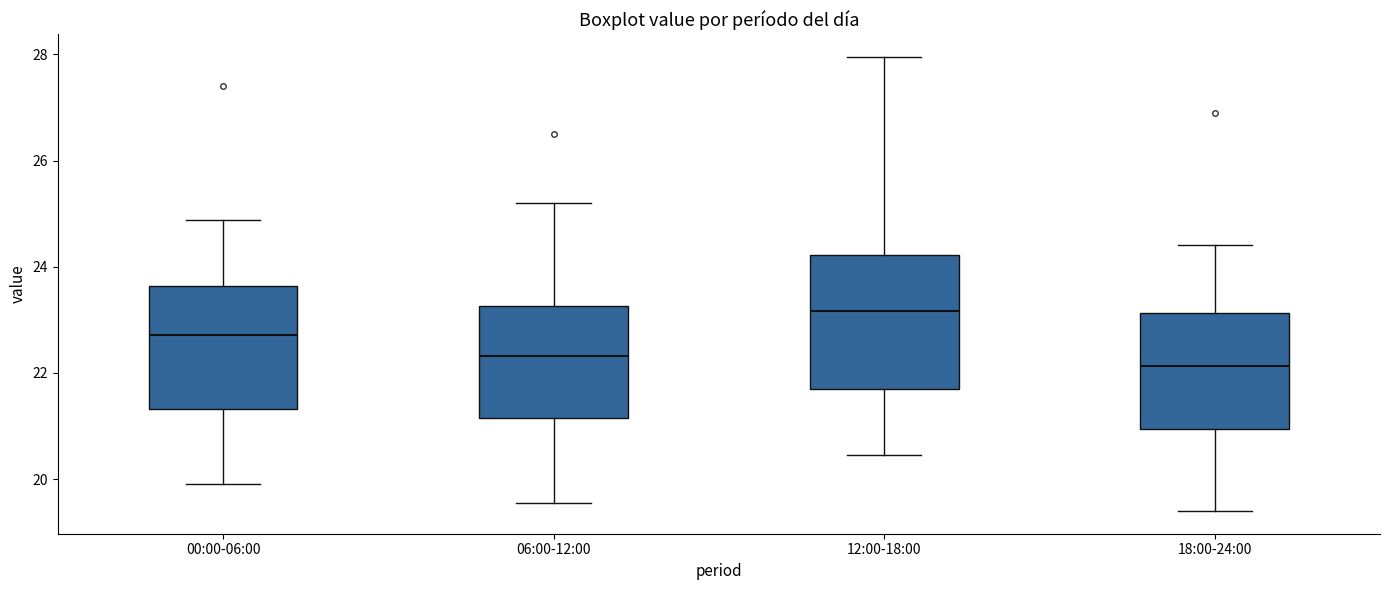

Reading left to right, transcribe this box plot: for each box, give where its median line is, the range the box spans, and where its two whiskers end, as read against the y-axis. The values are not printed on the chart, so give them approximately, as read against the axis.

00:00-06:00: median 22.8, box 21.4 to 23.6, whiskers 20.0 to 24.8
06:00-12:00: median 22.4, box 21.2 to 23.2, whiskers 19.6 to 25.2
12:00-18:00: median 23.2, box 21.8 to 24.2, whiskers 20.4 to 28.0
18:00-24:00: median 22.2, box 21.0 to 23.2, whiskers 19.4 to 24.4